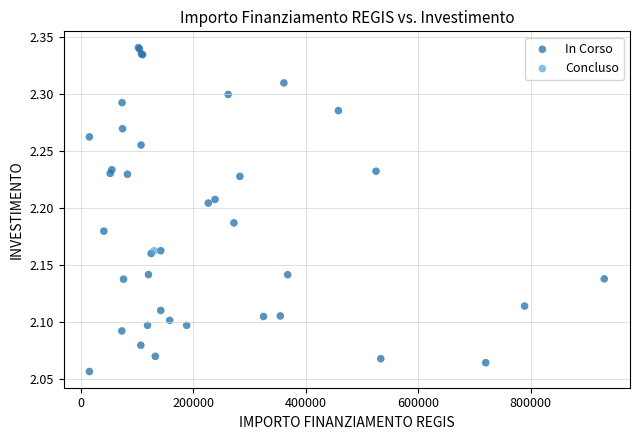

What are all the series names shown in the legend?

In Corso, Concluso